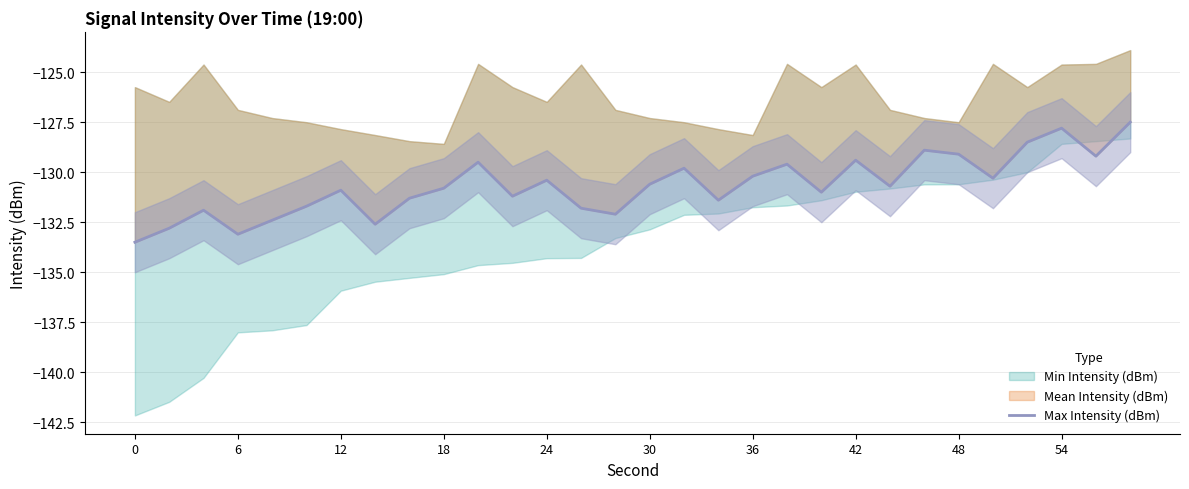

How many data points are less than -130?

20